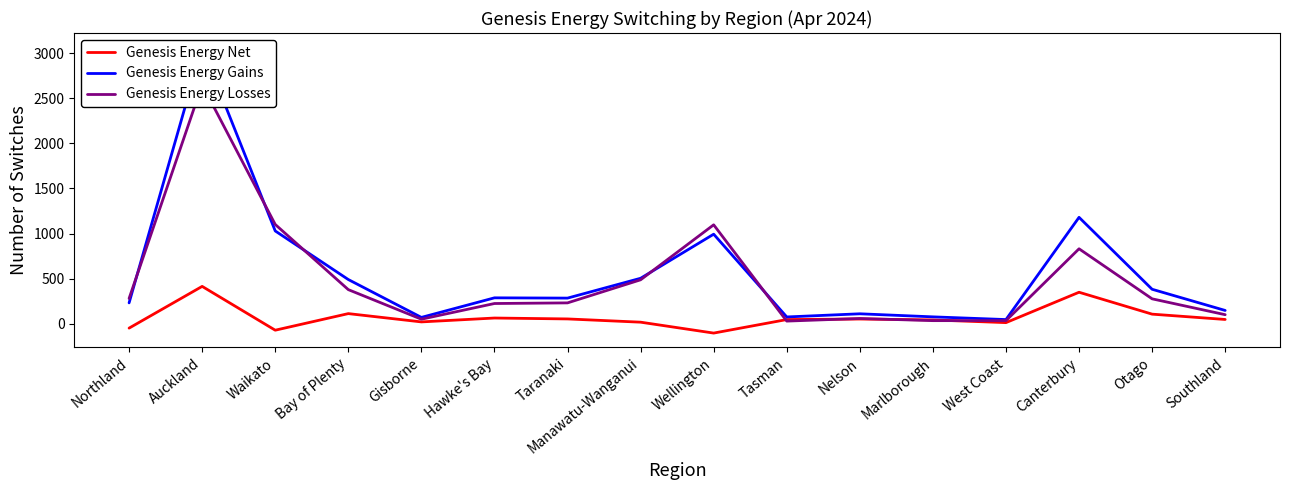

Which series has the largest range (max minus min)?

Genesis Energy Gains